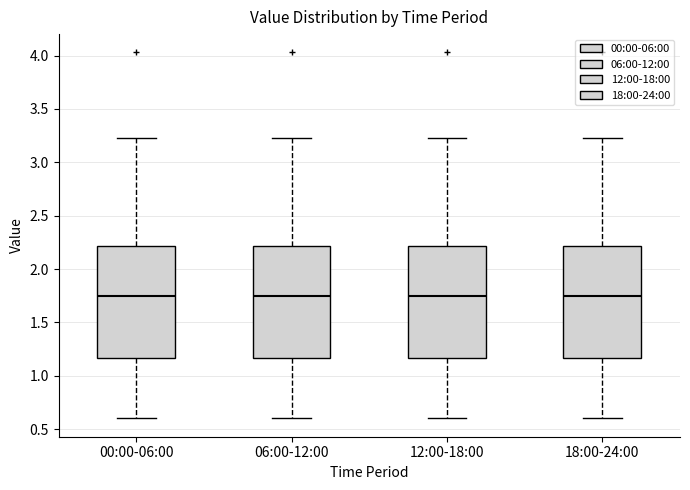

Reading left to right, transcribe this box plot: for each box, give where its median line is, the range the box spans, and where its two whiskers end, as read against the y-axis. The values are not printed on the chart, so give them approximately, as read against the axis.

00:00-06:00: median 1.75, box 1.15 to 2.20, whiskers 0.60 to 3.25
06:00-12:00: median 1.75, box 1.15 to 2.20, whiskers 0.60 to 3.25
12:00-18:00: median 1.75, box 1.15 to 2.20, whiskers 0.60 to 3.25
18:00-24:00: median 1.75, box 1.15 to 2.20, whiskers 0.60 to 3.25